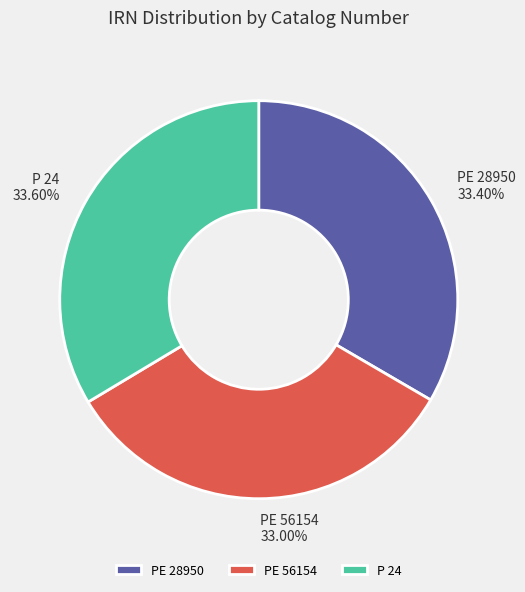

To the nearest percent, what portion does PE 56154 represent?

33%